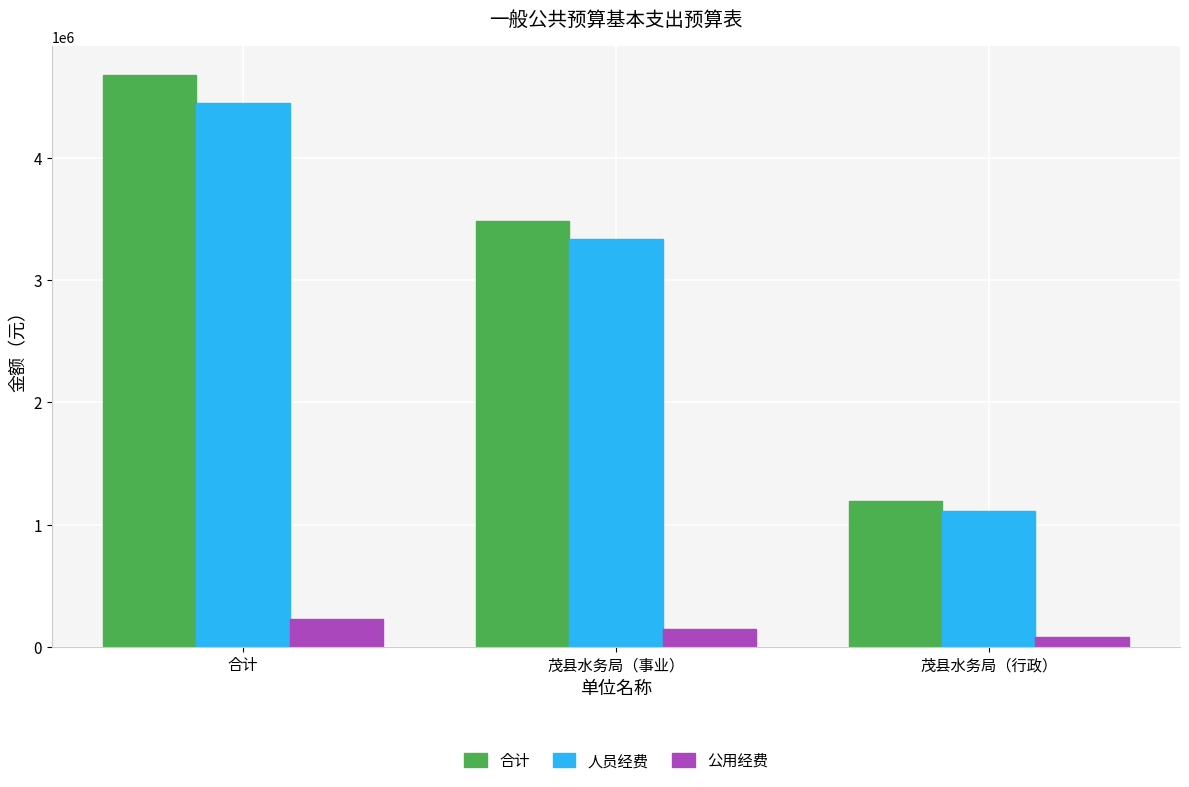

Reading left to right, what are all the values shown in this chart?

合计: 4677268.8	3480665.6	1196603.2
人员经费: 4449808.8	3336465.6	1113343.2
公用经费: 227460.0	144200.0	83260.0